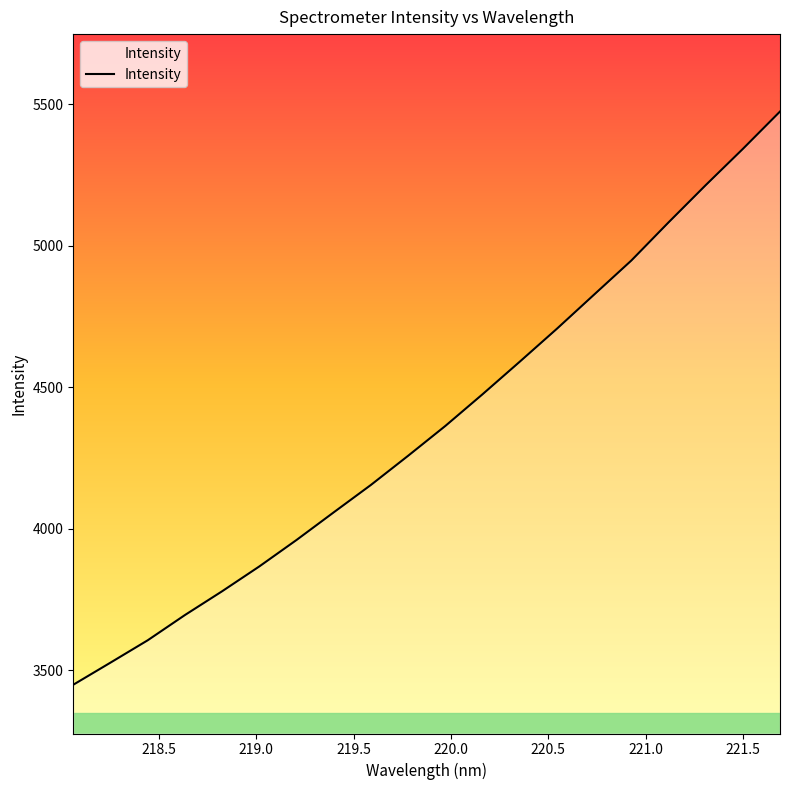

How many series are shown in this chart?

1